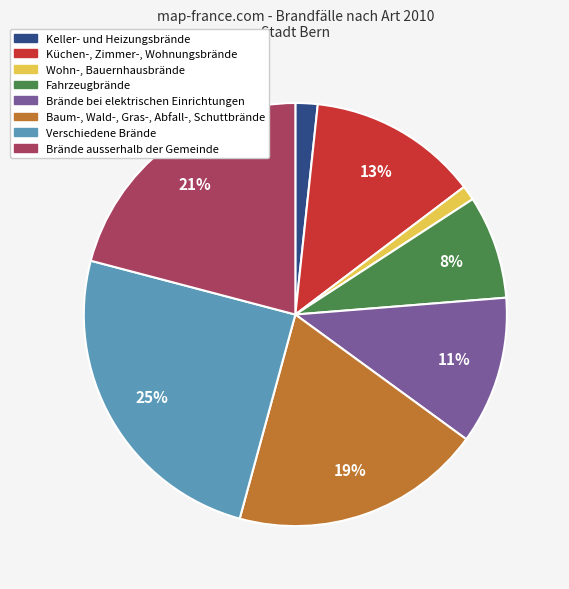

Which slice is the smallest?

Wohn-, Bauernhausbrände